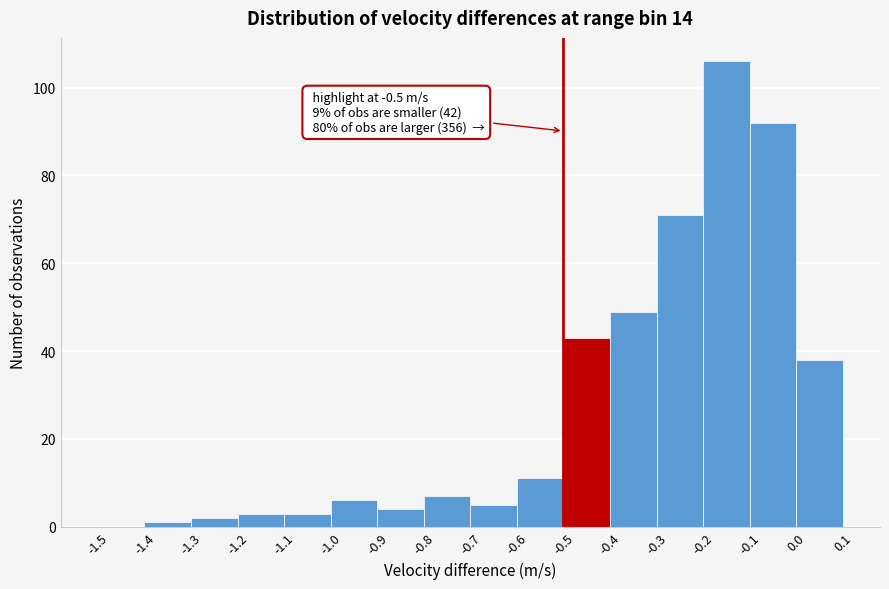

Over which range of the x-axis is the bar tallest?

-0.2 to -0.1